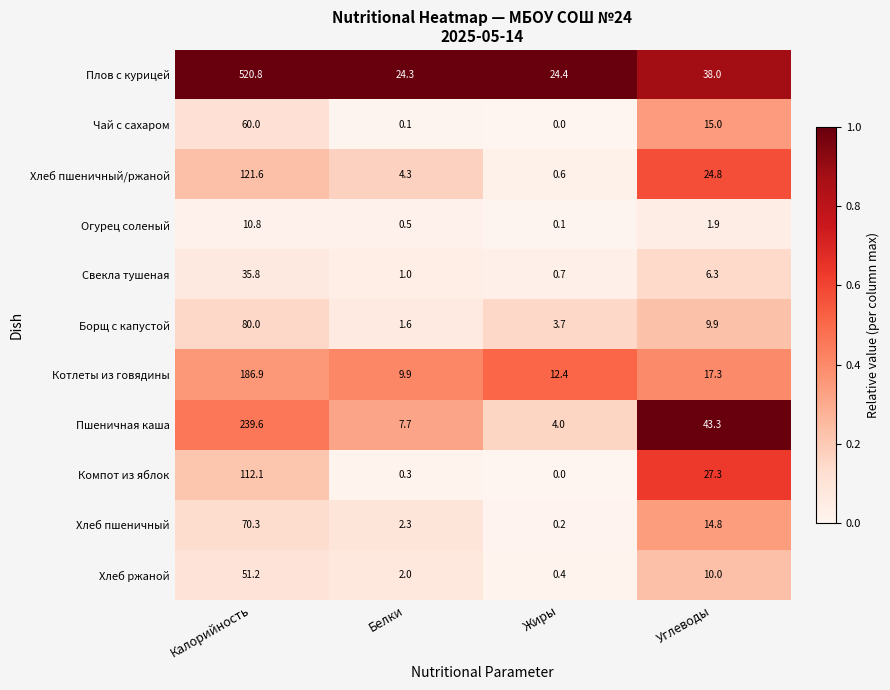

What is the difference between the Хлеб пшеничный values at Жиры and Калорийность?

70.1